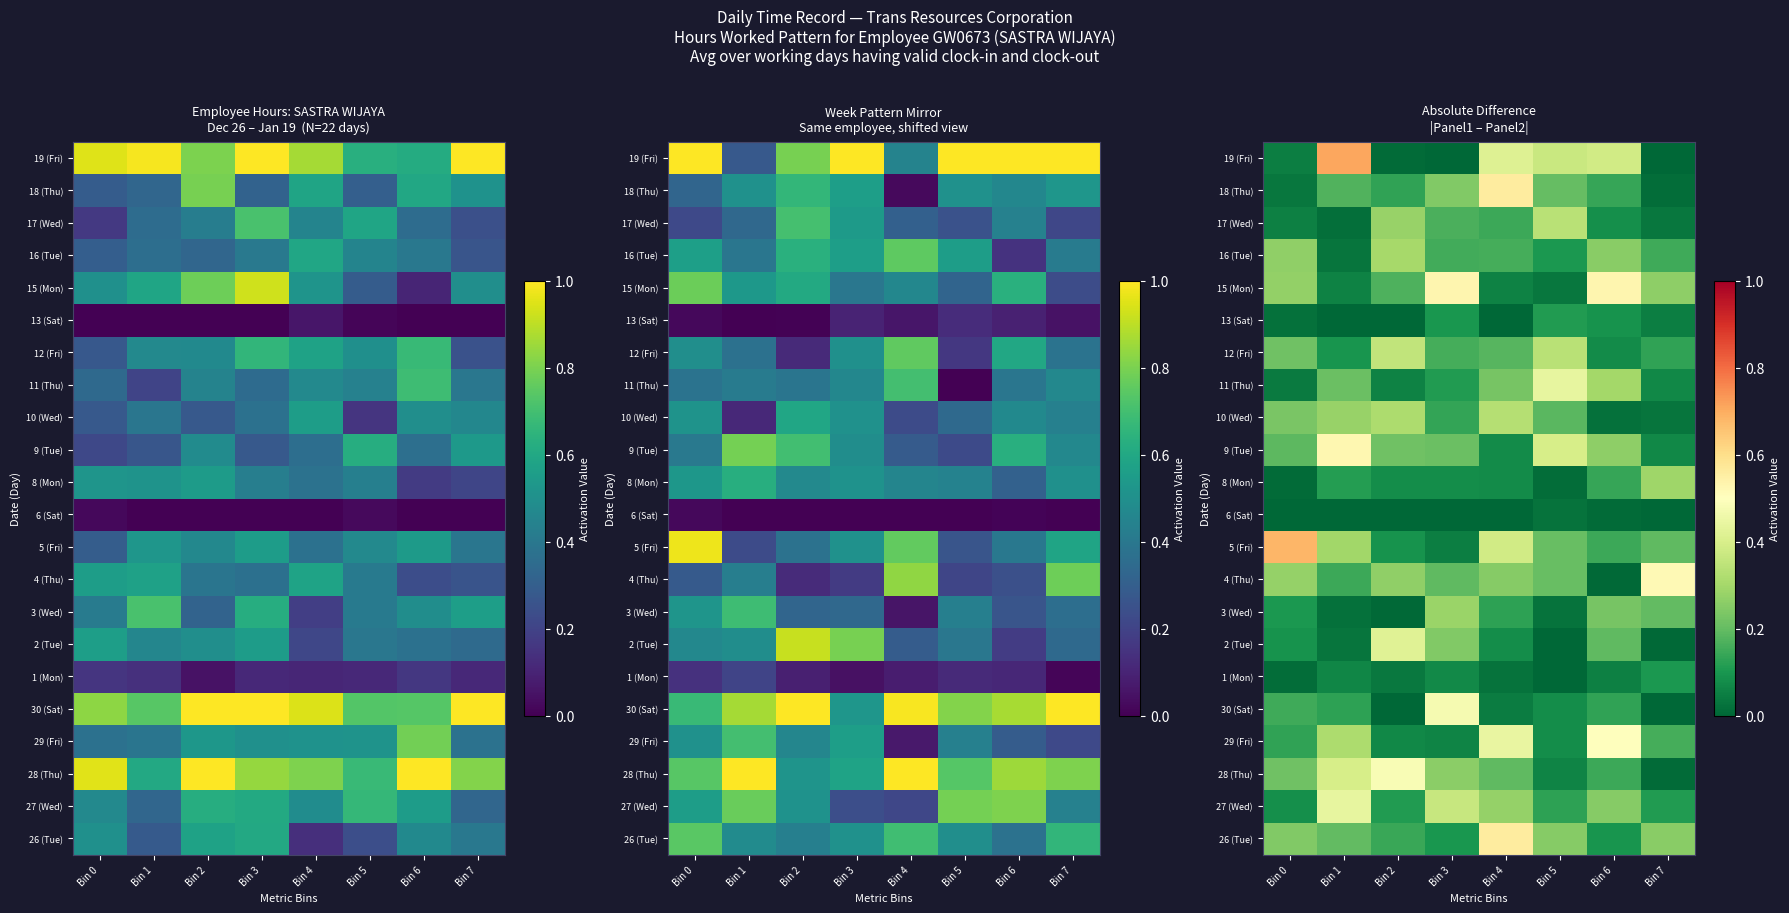

True or false: 26 (Tue) has a value of 0.3 at Bin 2.

False